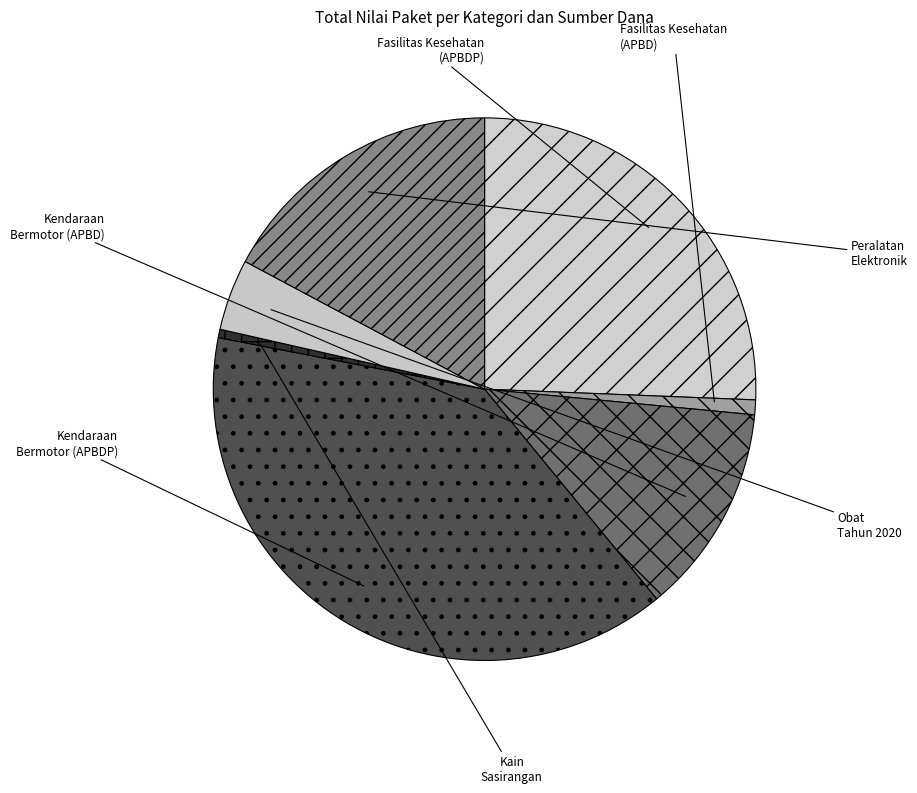

How many slices are in this pie chart?

7